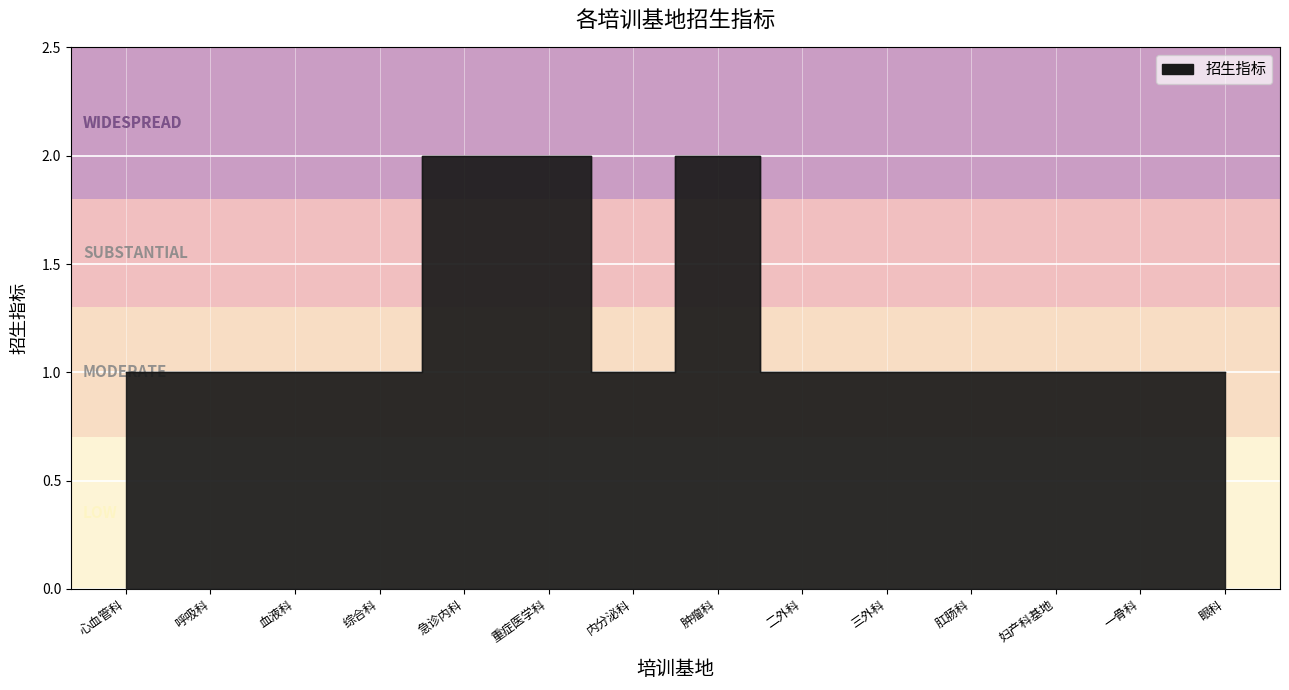

At which label is the value closest to 1?

心血管科